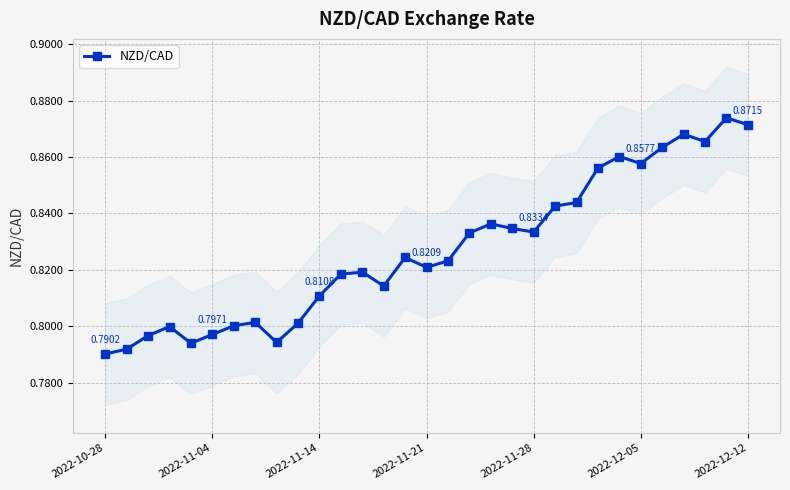

The chart shows a value of 1.5 at 2022-12-12. True or false?

False